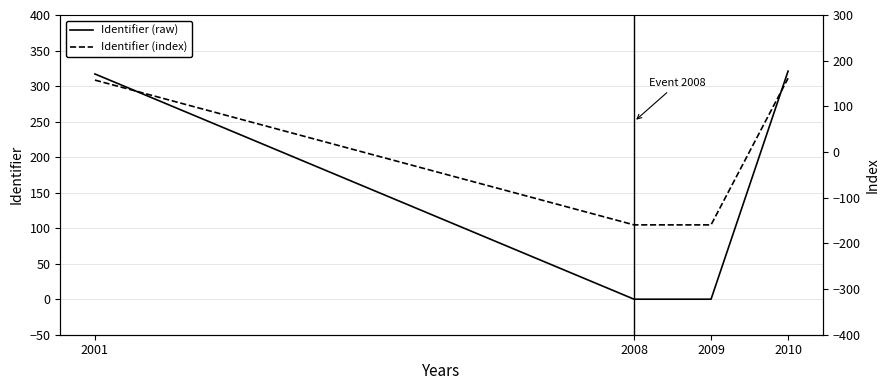

Reading left to right, transcribe all the data shown in this chart.

Identifier (raw): 317.0	0.0	0.0	321.0
Identifier (index): 157.5	-159.5	-159.5	161.5